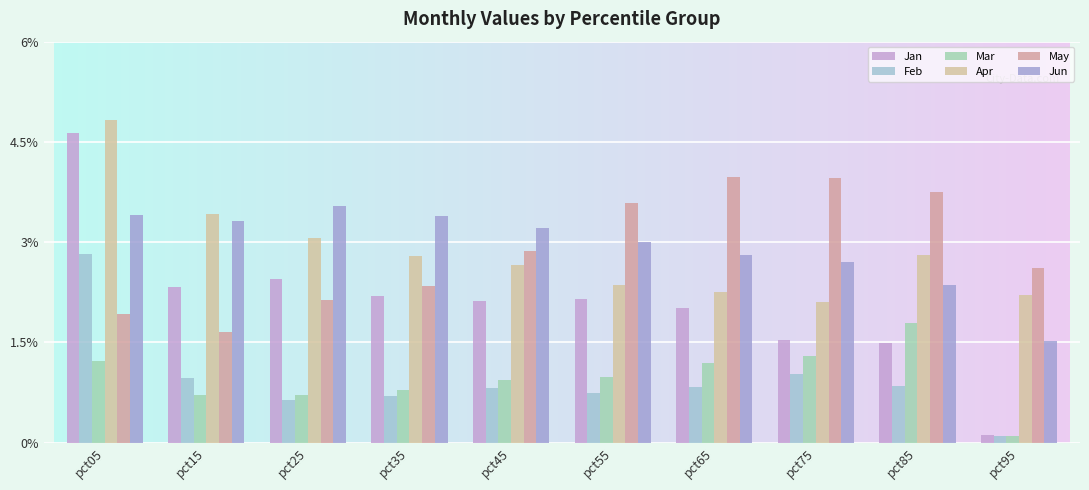

Does the chart contain any negative values?

No